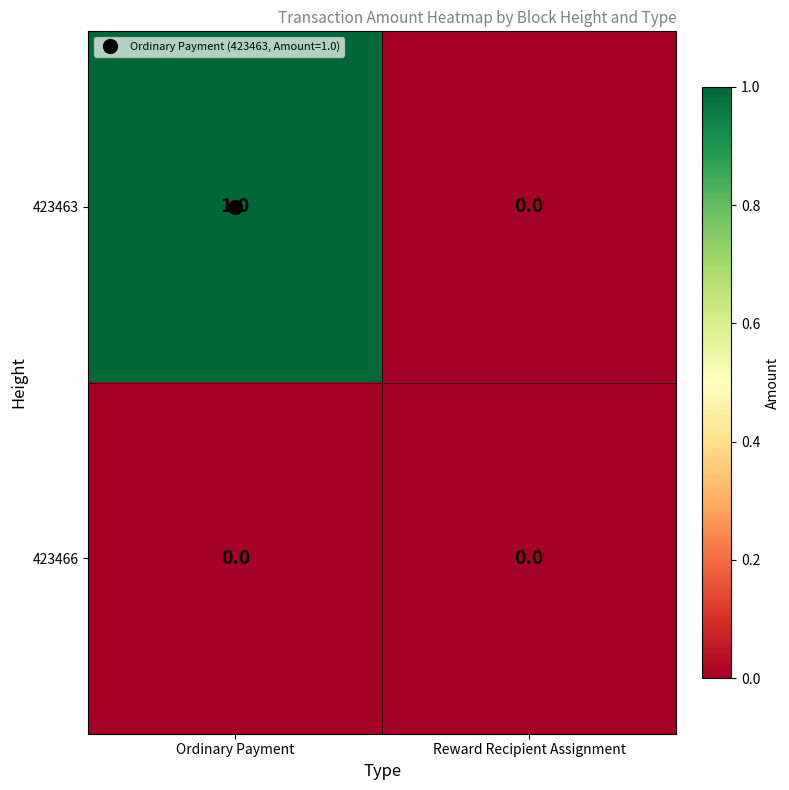

What is the spread (max minus min) of values at Ordinary Payment?

1